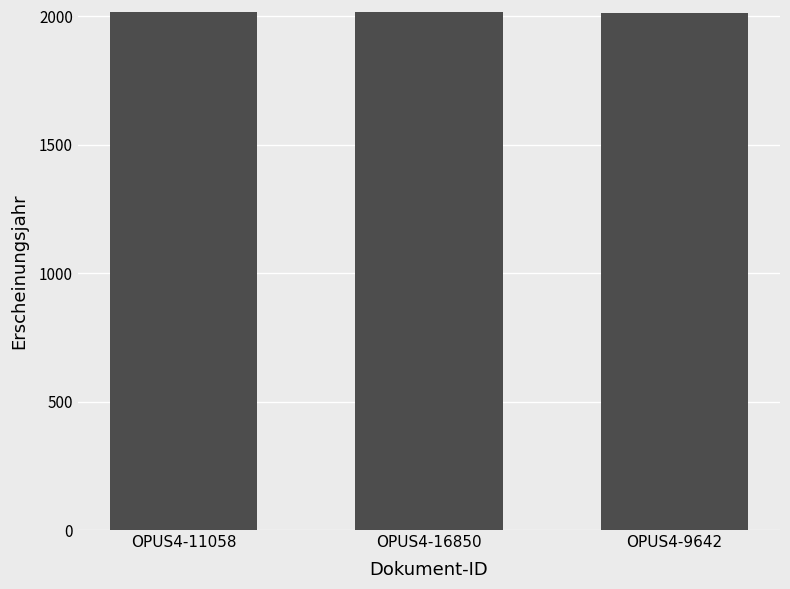

What is the average value?

2014